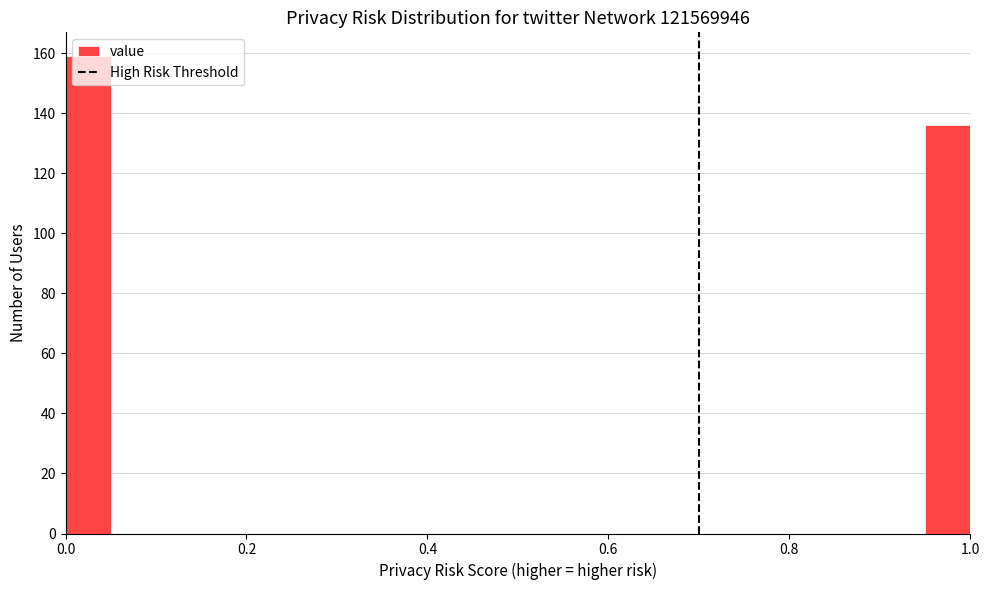

Around what value on the x-axis is the tallest bar? Give the approximate position of its centre, as read against the axis.

0.02